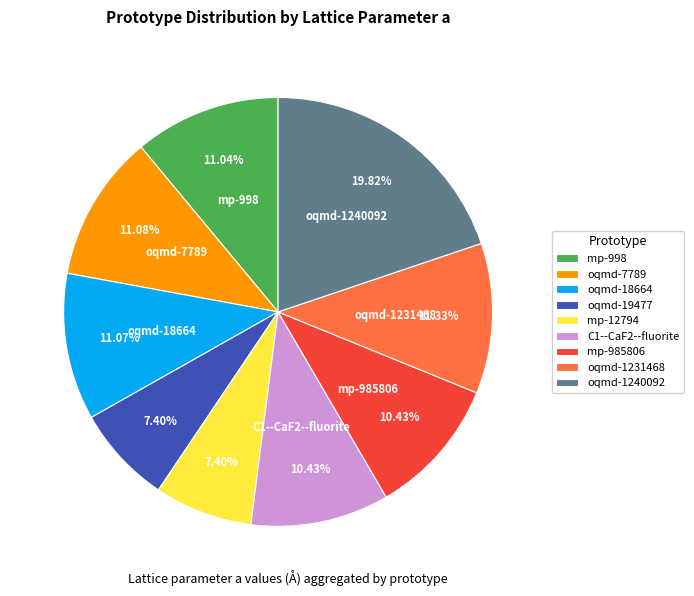

Does mp-998 account for over 50% of the chart?

No